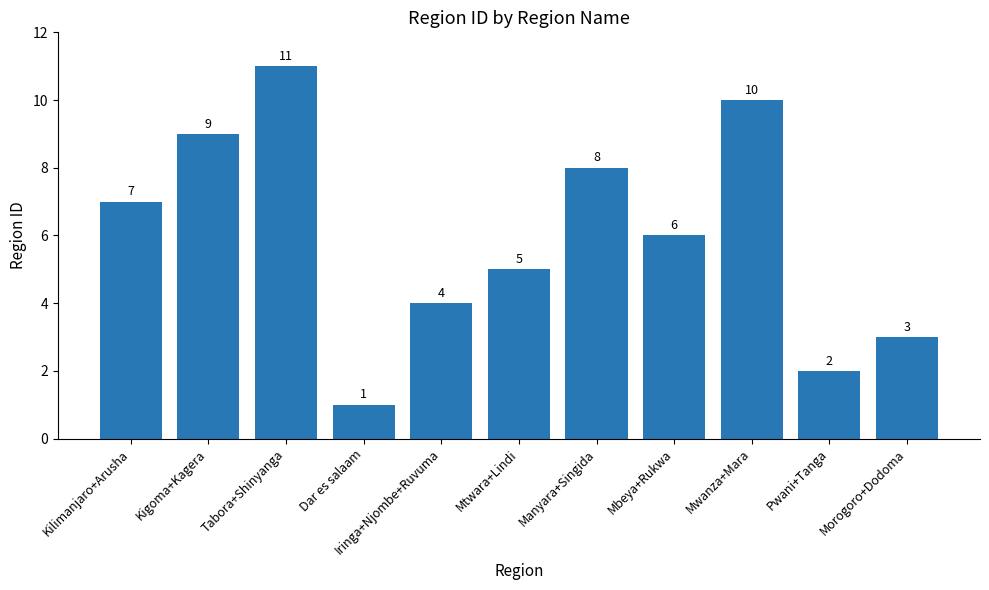

Rank the categories by value from lowest to highest.

Dar es salaam, Pwani+Tanga, Morogoro+Dodoma, Iringa+Njombe+Ruvuma, Mtwara+Lindi, Mbeya+Rukwa, Kilimanjaro+Arusha, Manyara+Singida, Kigoma+Kagera, Mwanza+Mara, Tabora+Shinyanga